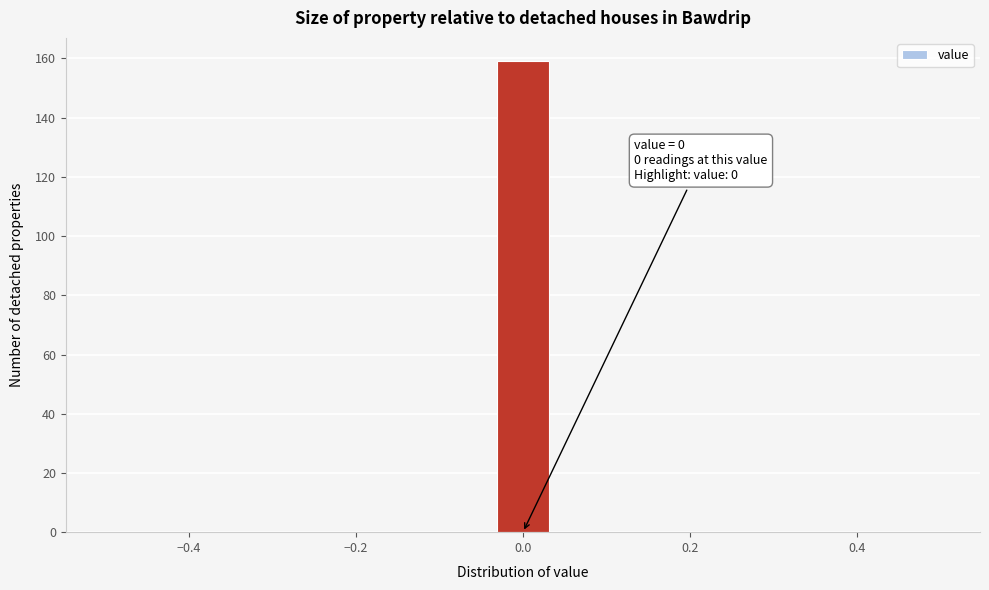

Read against the x-axis, roughly where is the centre of the tallest bar?

0.00